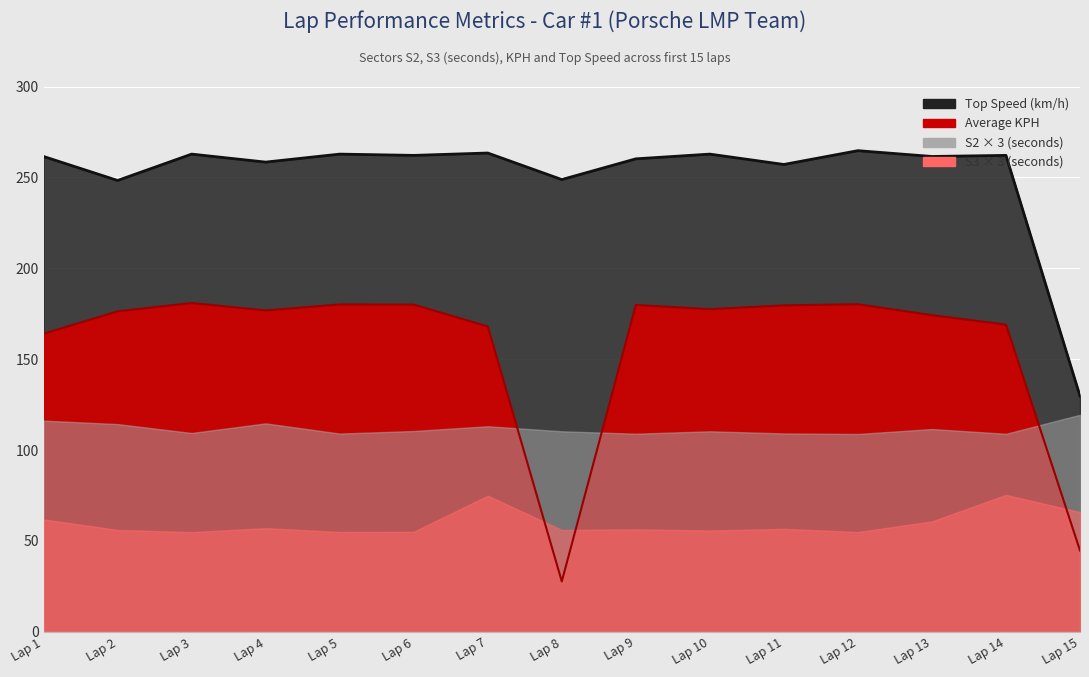

Which series has the widest spread of values?

Average KPH